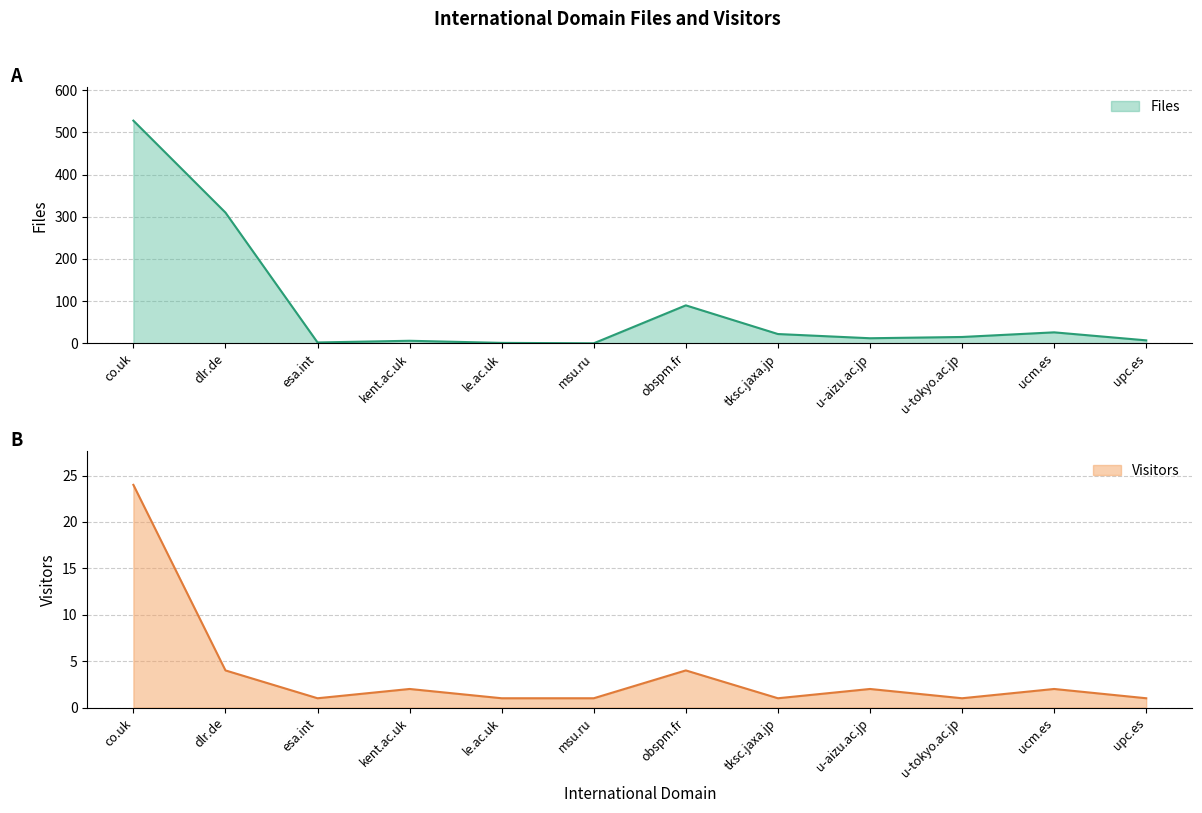

At which category is the sum across all series the highest?

co.uk